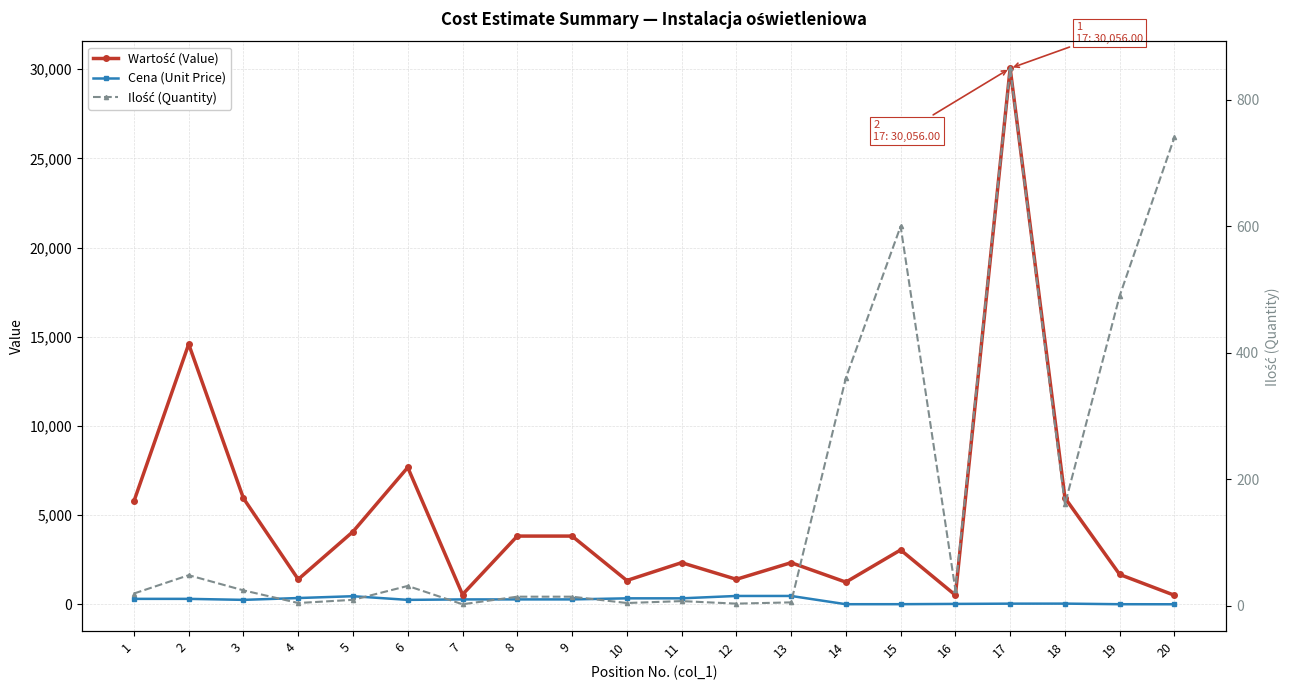

How many intersections are there between Wartość (Value) and Ilość (Quantity)?

1